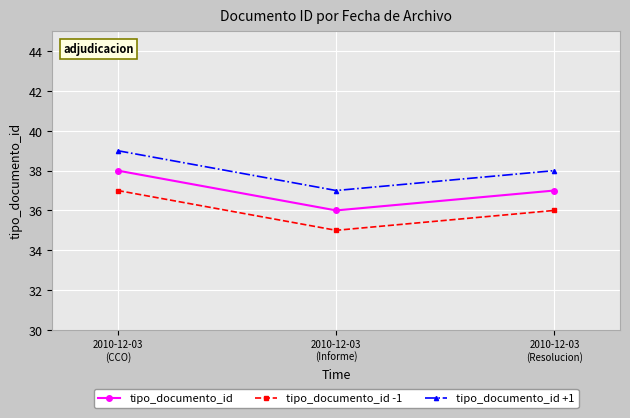

Count the tipo_documento_id +1 values in the range 37 to 39.

3